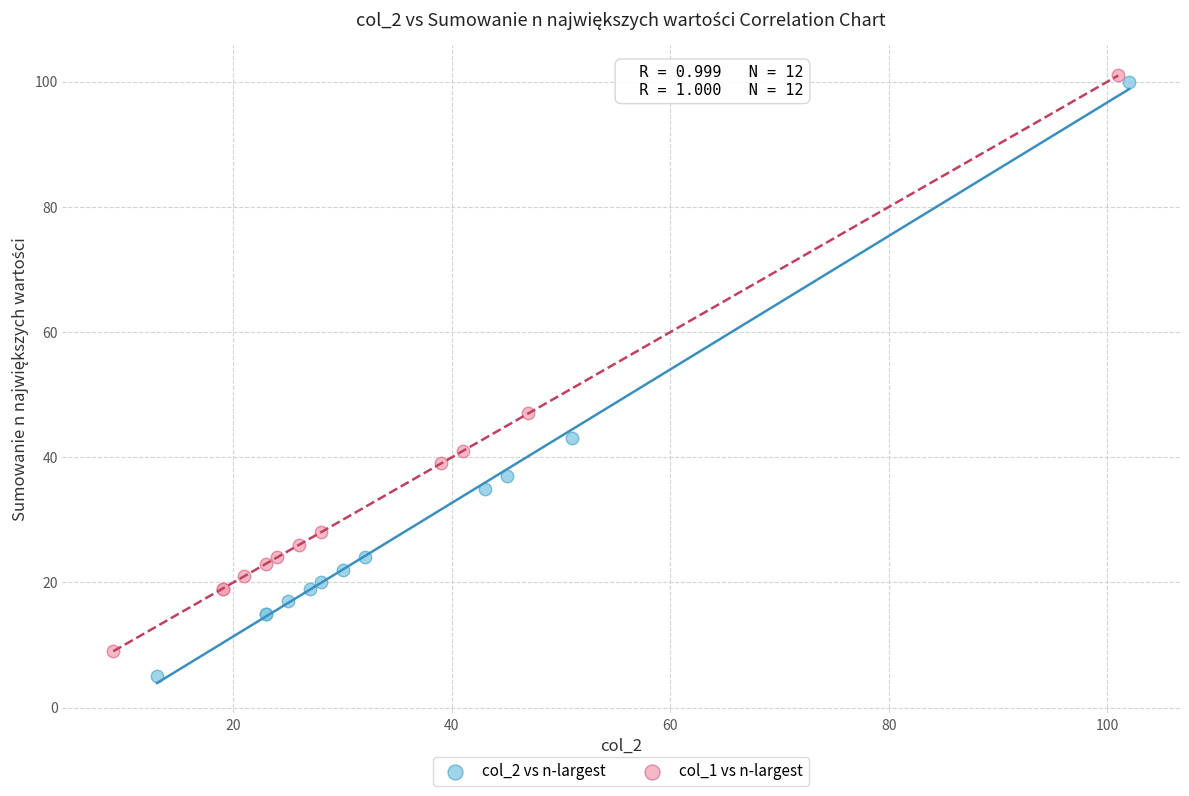

Which series reaches the maximum Y coordinate?

col_1 vs n-largest